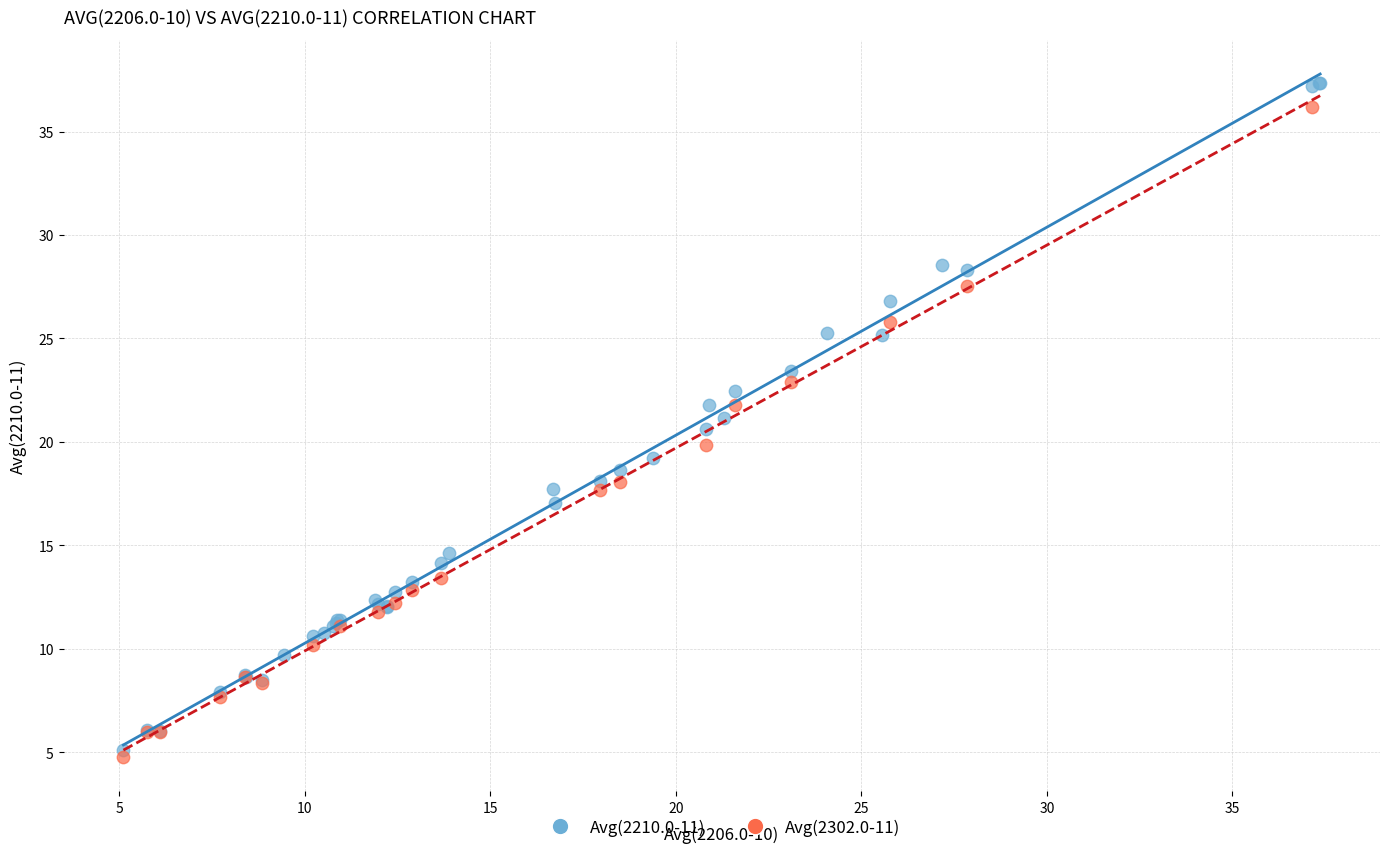

Which series has the widest spread of Y values?

Avg(2210.0-11)